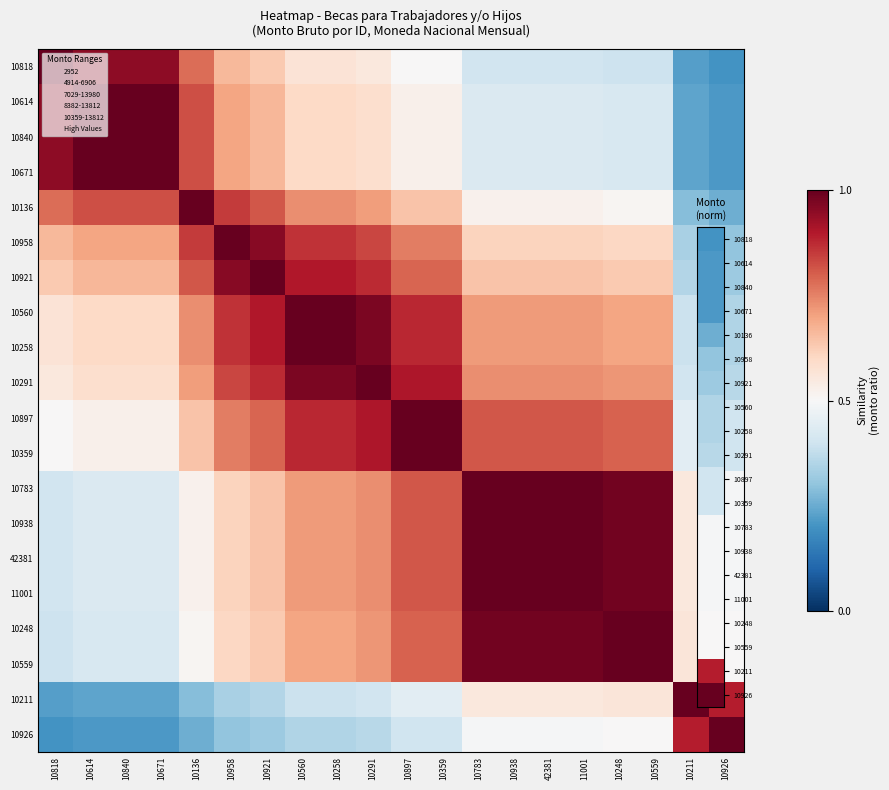

At 10840, list the series in order from smallest to largest.

10926, 10211, 10248, 10559, 10783, 10938, 42381, 11001, 10897, 10359, 10291, 10560, 10258, 10921, 10958, 10136, 10818, 10614, 10840, 10671